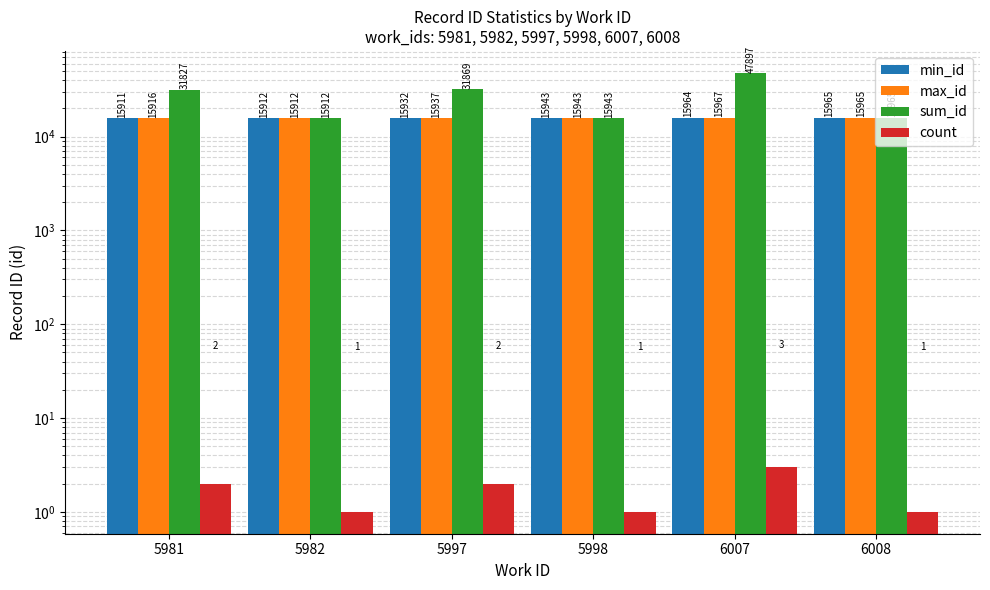

What is the total value across all series at 6008?

47896